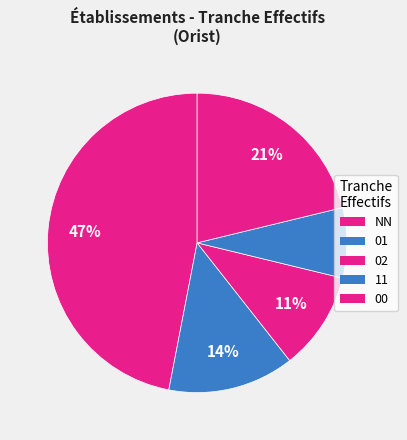

Count the number of slices in the pie.

5